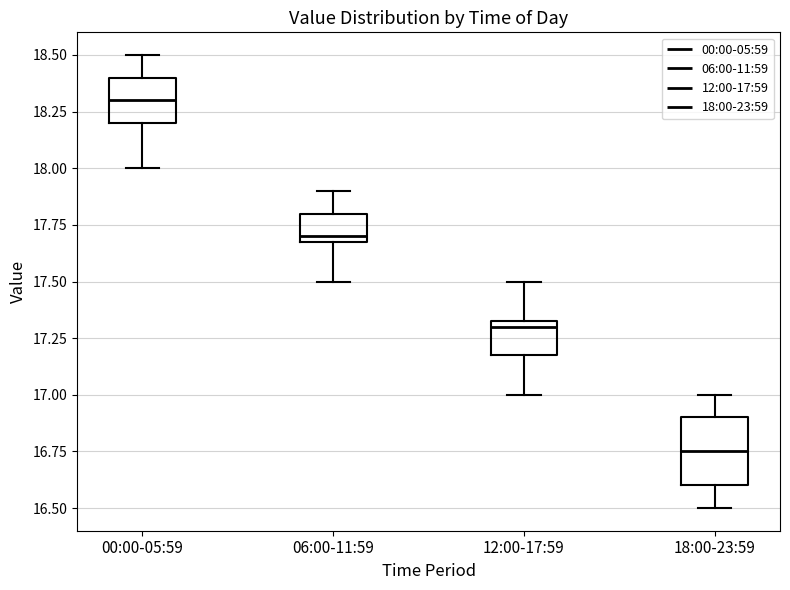

Which box has the lowest median line?

18:00-23:59